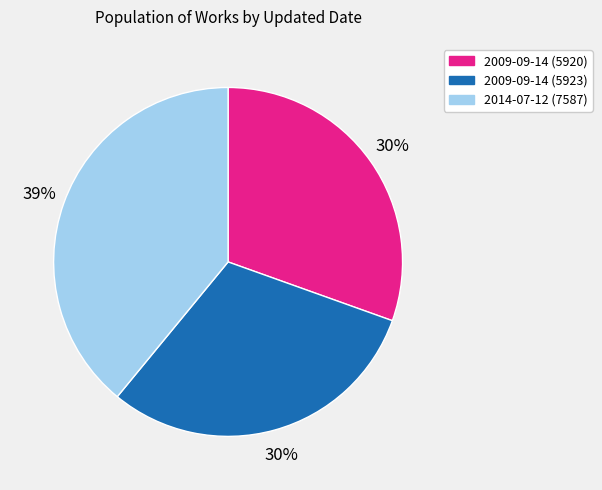

Does any single category account for the majority?

No